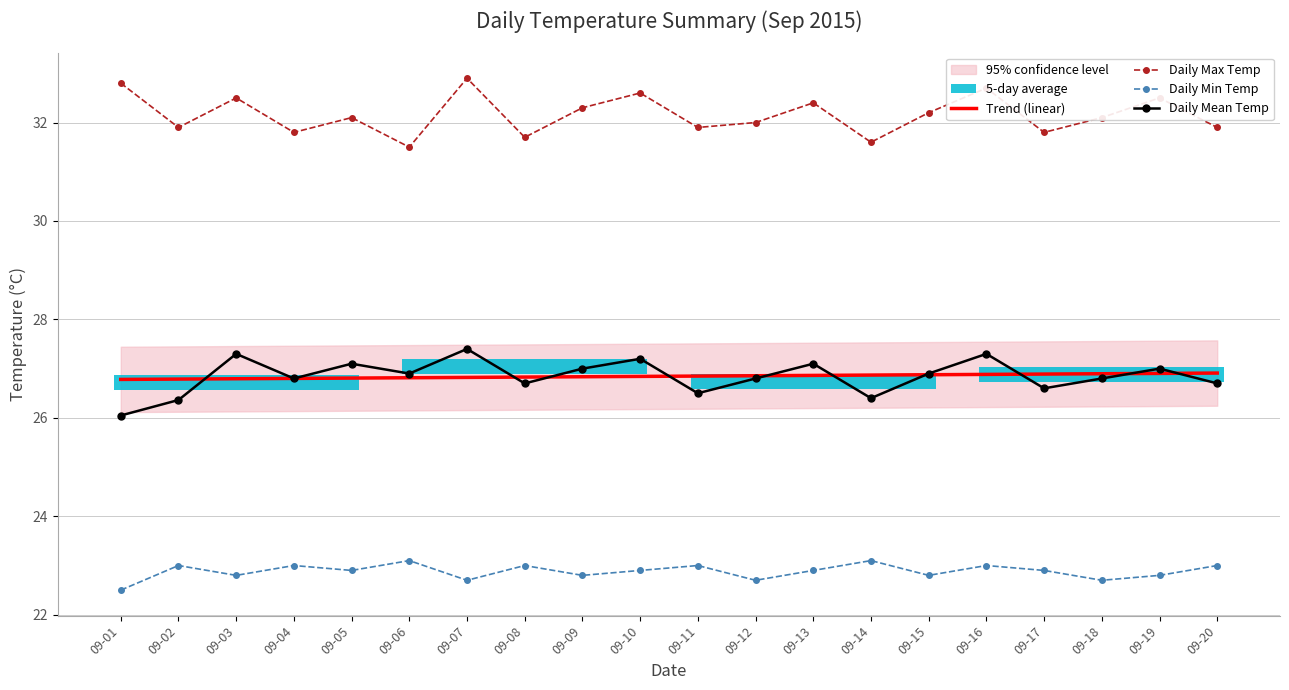

What is the greatest value displayed?

32.9